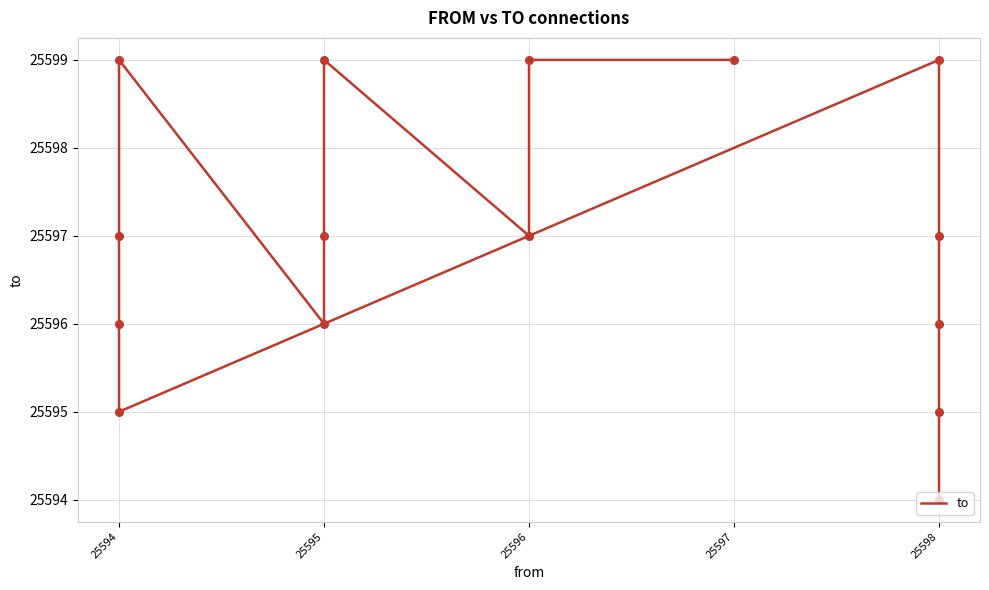

What is the change in value from 25595 to 25598?

-2